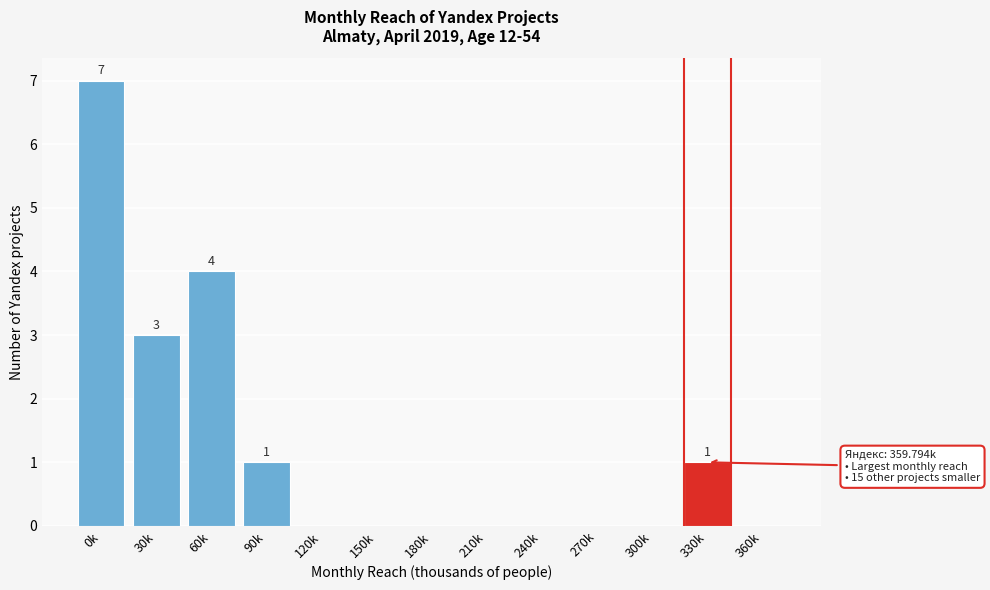

Reading left to right, list all the values displayed in this chart.

0k=7	30k=3	60k=4	90k=1	120k=0	150k=0	180k=0	210k=0	240k=0	270k=0	300k=0	330k=1	360k=0